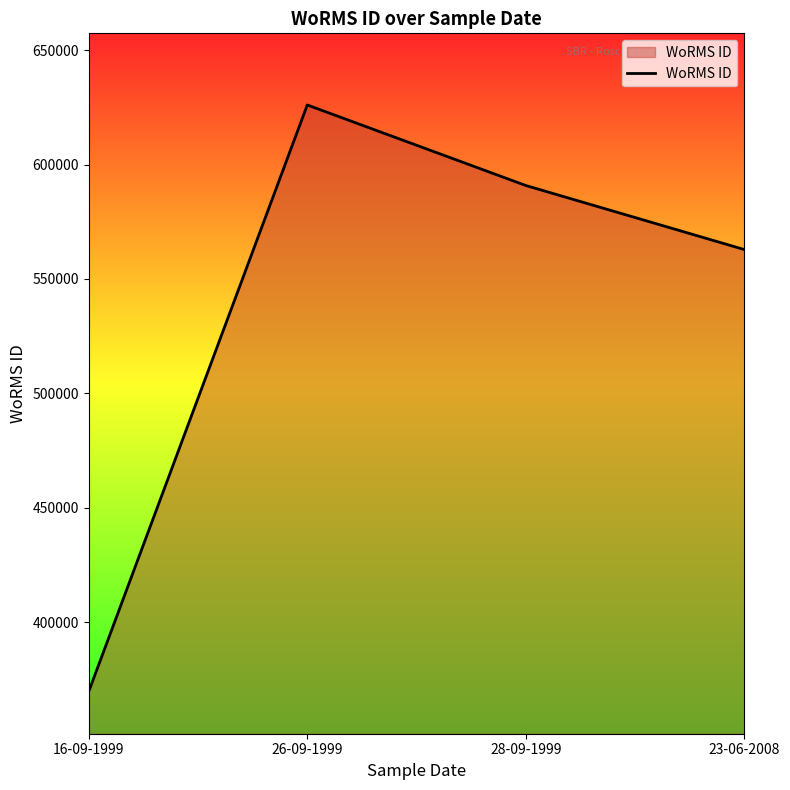

Does the chart display data point markers on the line(s)?

No